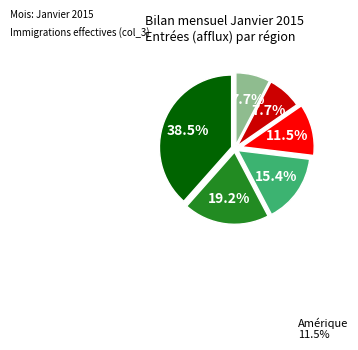

Does any single category account for the majority?

No